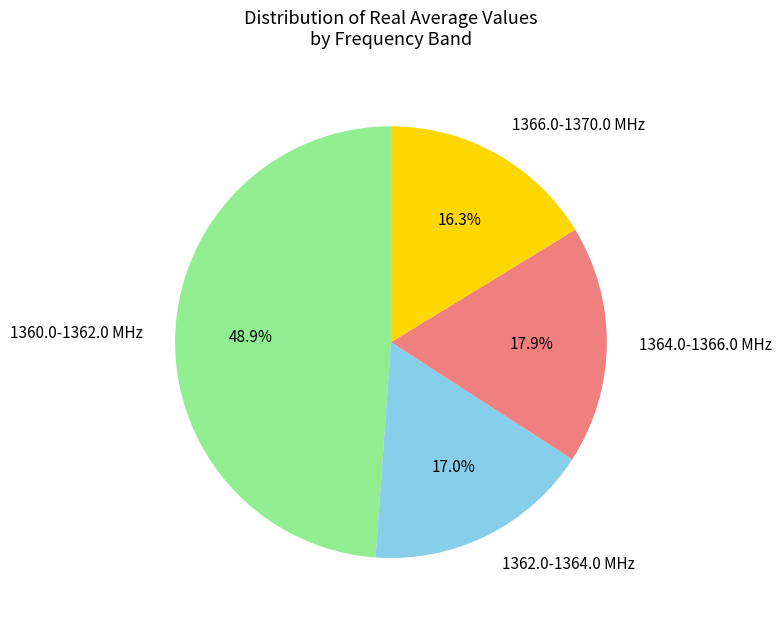

Is there any slice that represents more than half of the pie?

No